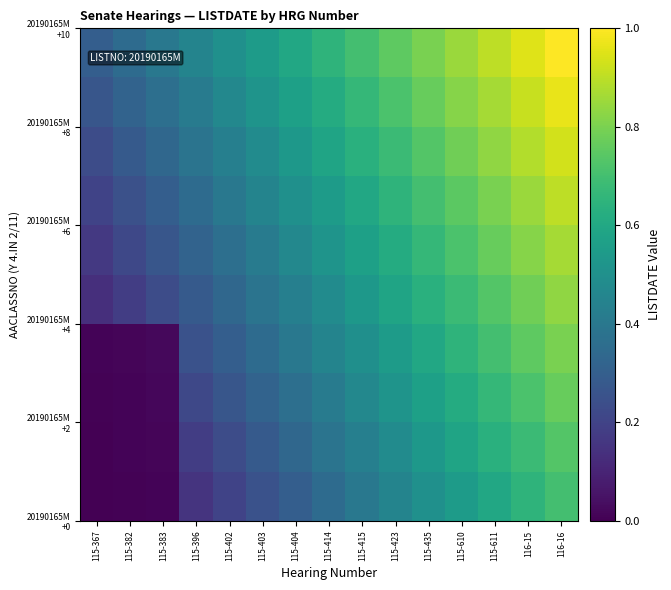

What is the spread (max minus min) of values at 115-383?

0.4